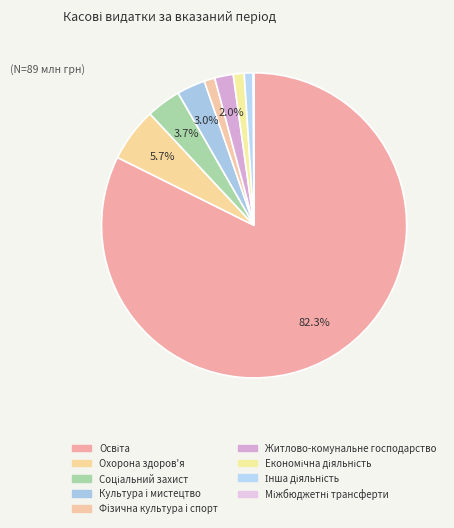

Which category has the biggest portion of the pie?

Освіта